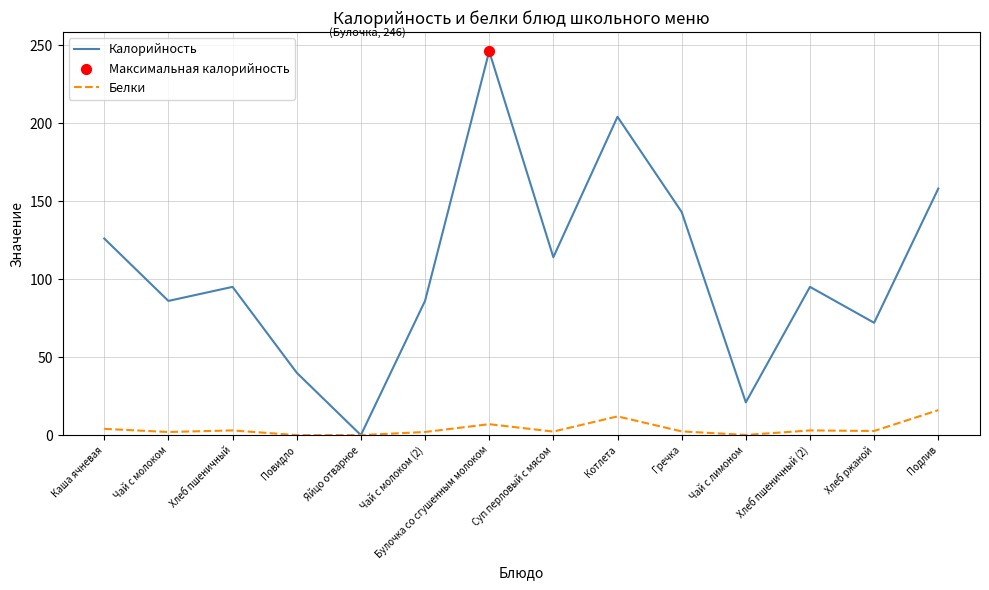

Between Каша ячневая and Повидло, which series saw the biggest shift?

Калорийность